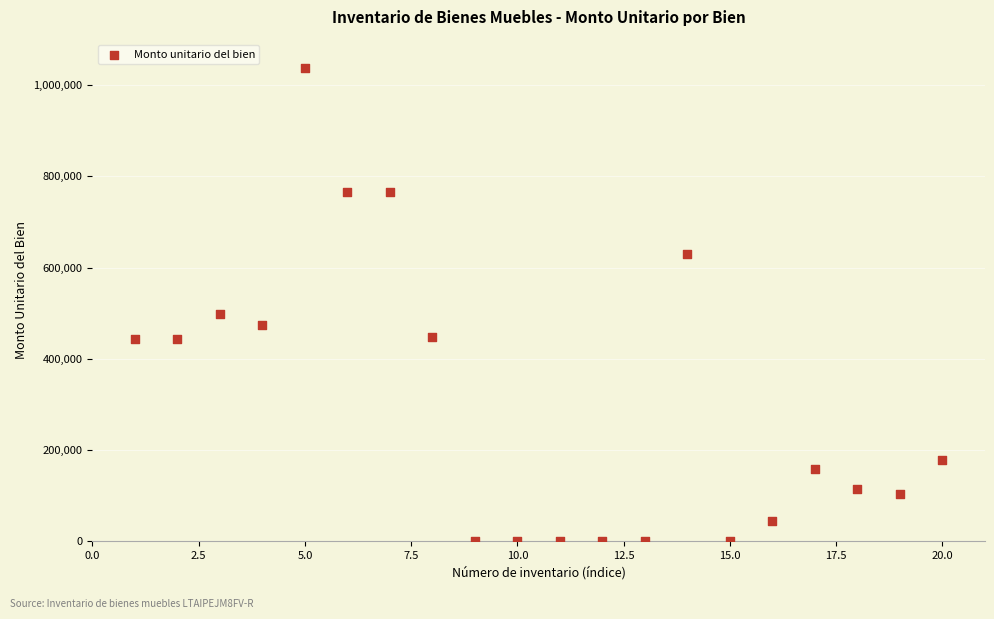

What is the range of X values (max minus min)?

19.0